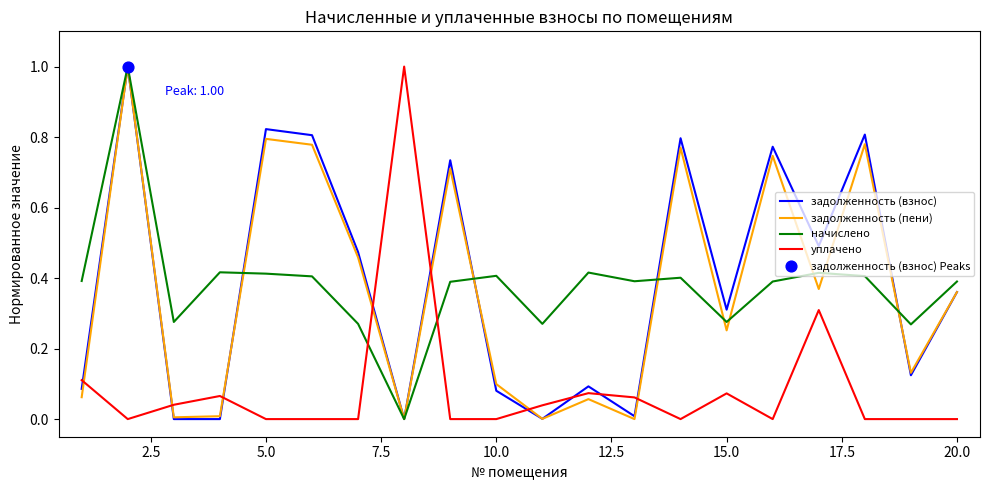

What is the highest value of the уплачено series?

1.0